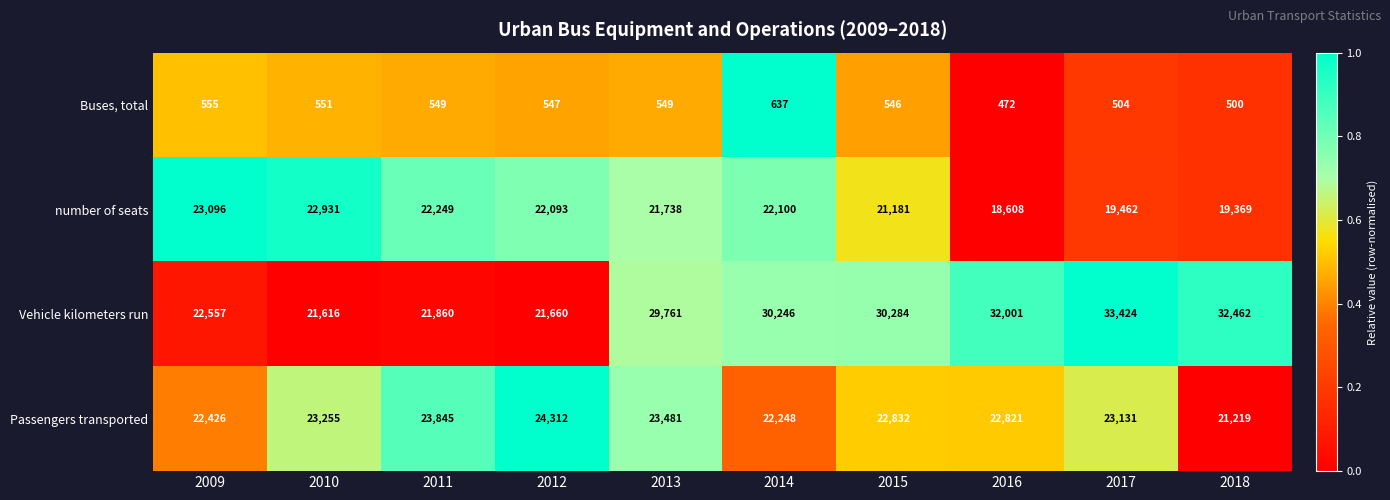

What value does the Buses, total series have at 2015, to the nearest 5?

545